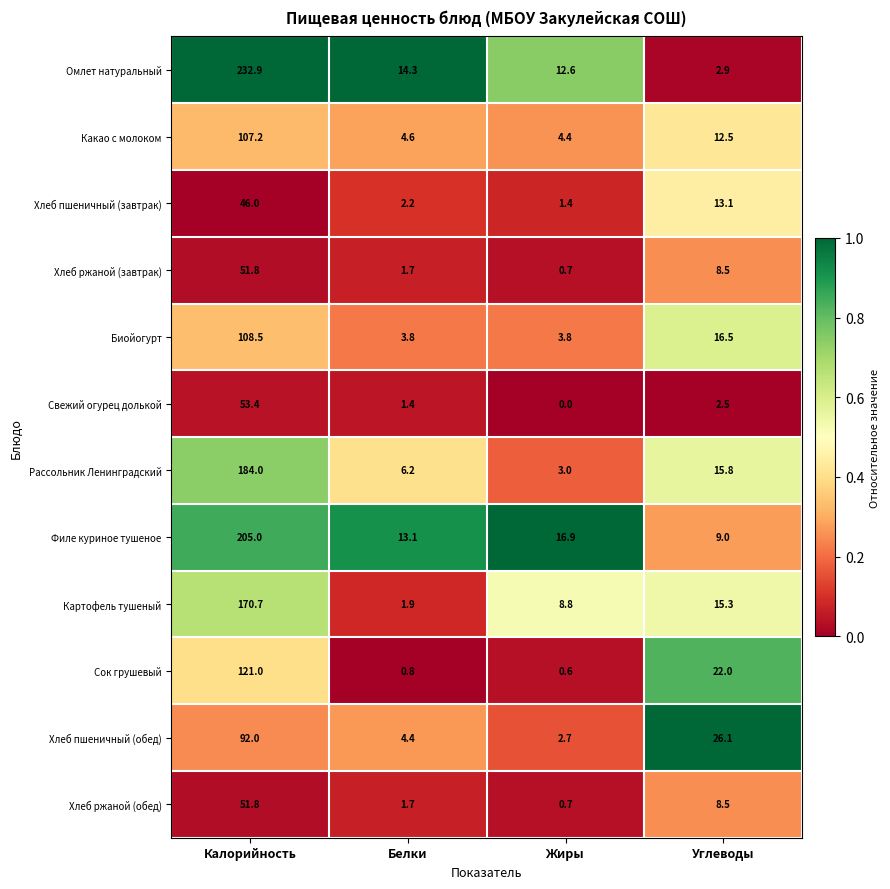

At how many categories does at least one series exceed 0?

4